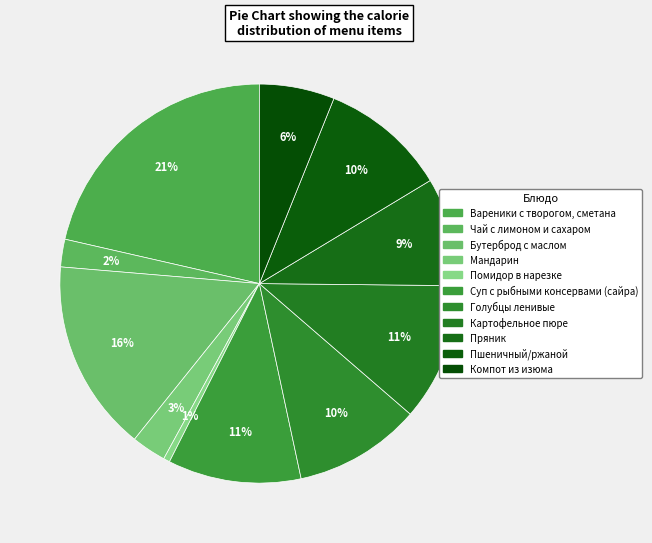

How many segments does this pie chart have?

11